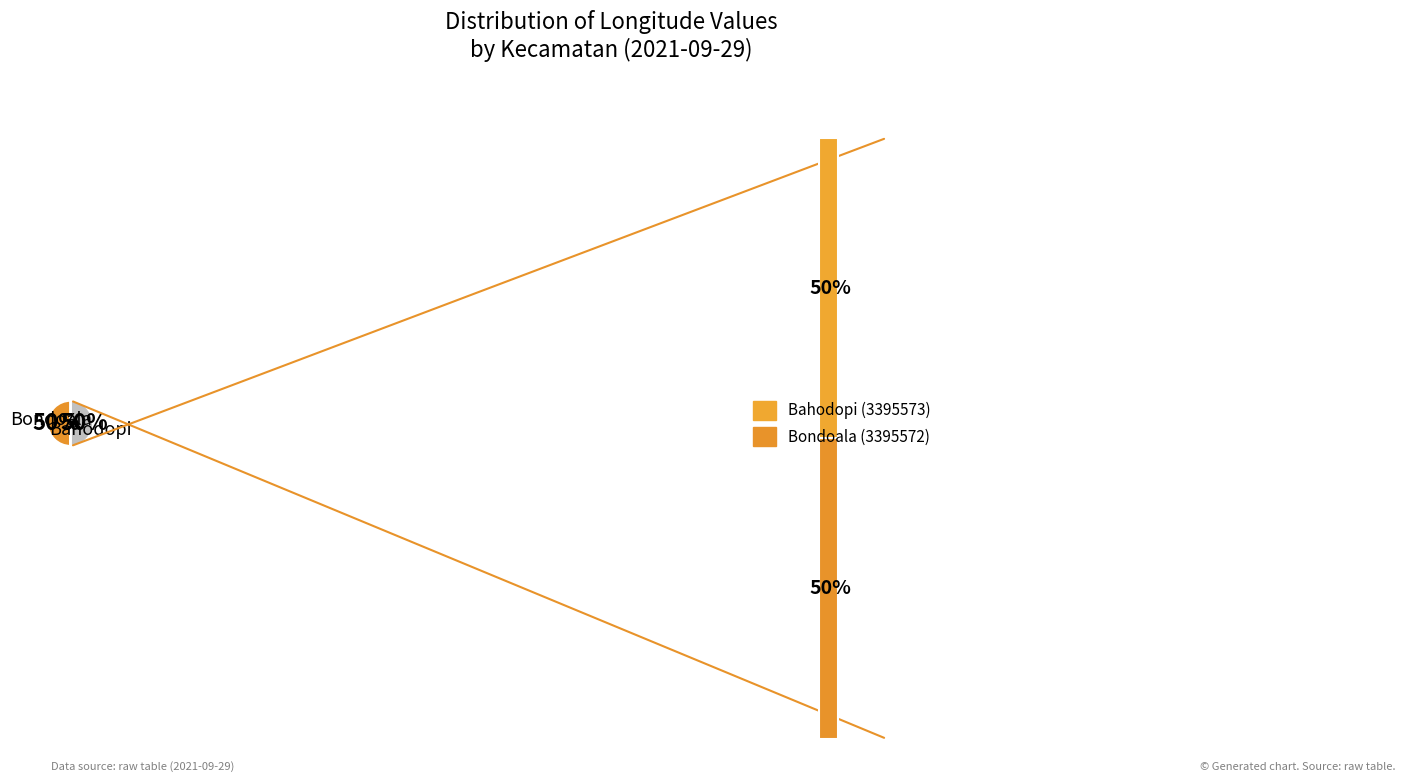

How many slices are in this pie chart?

2